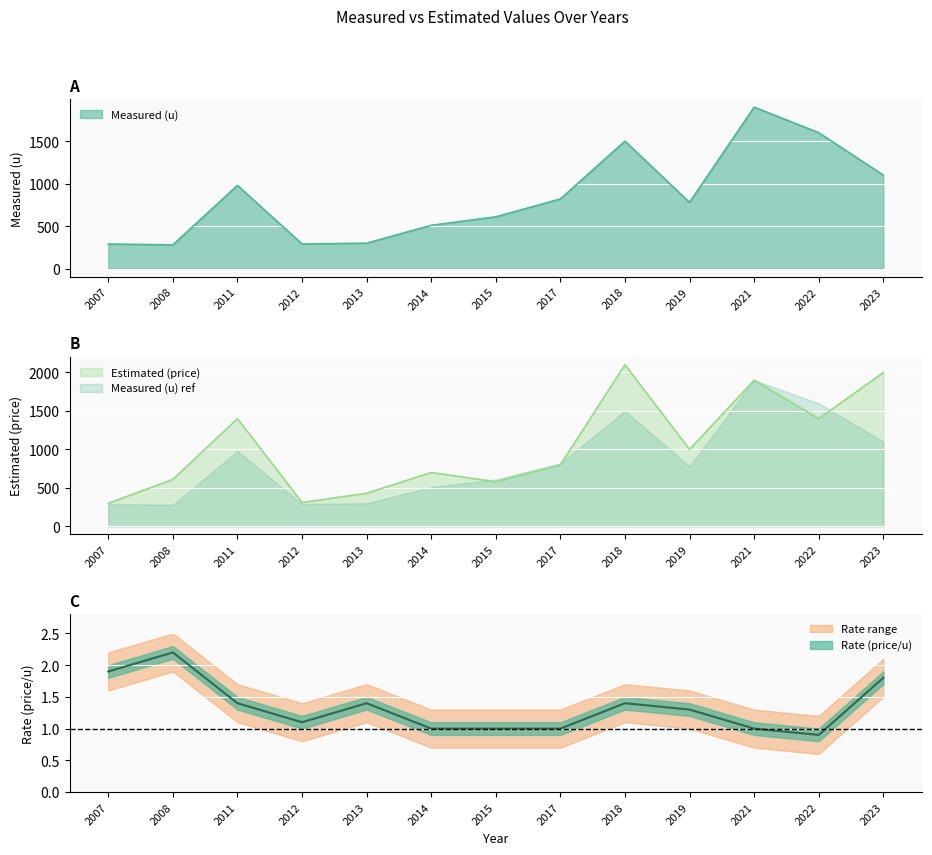

Is the value of Rate (price/u) at 2023 greater than the value of Measured (u) at 2008?

No